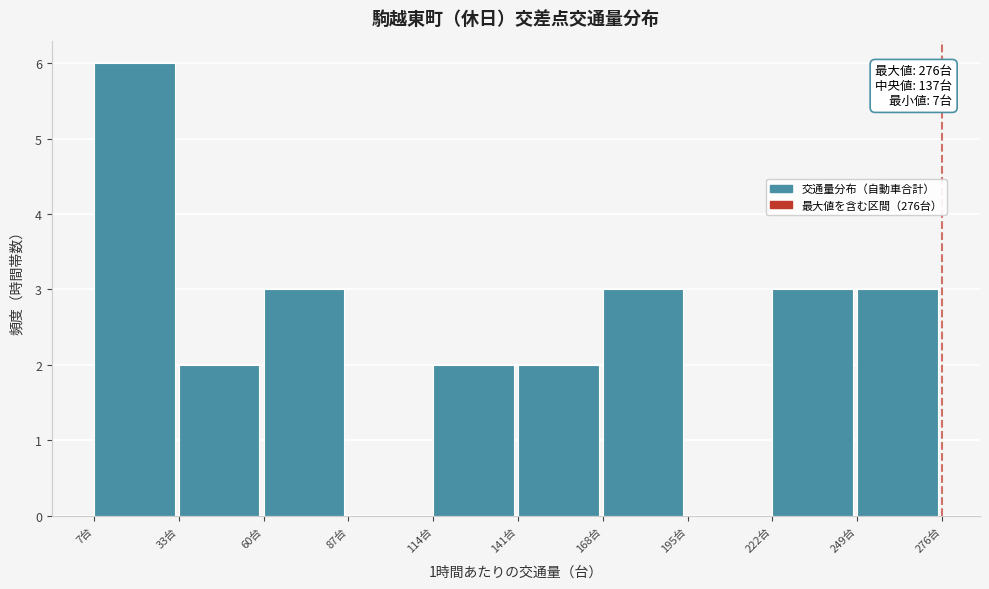

Over which range of the x-axis is the bar tallest?

5 to 35